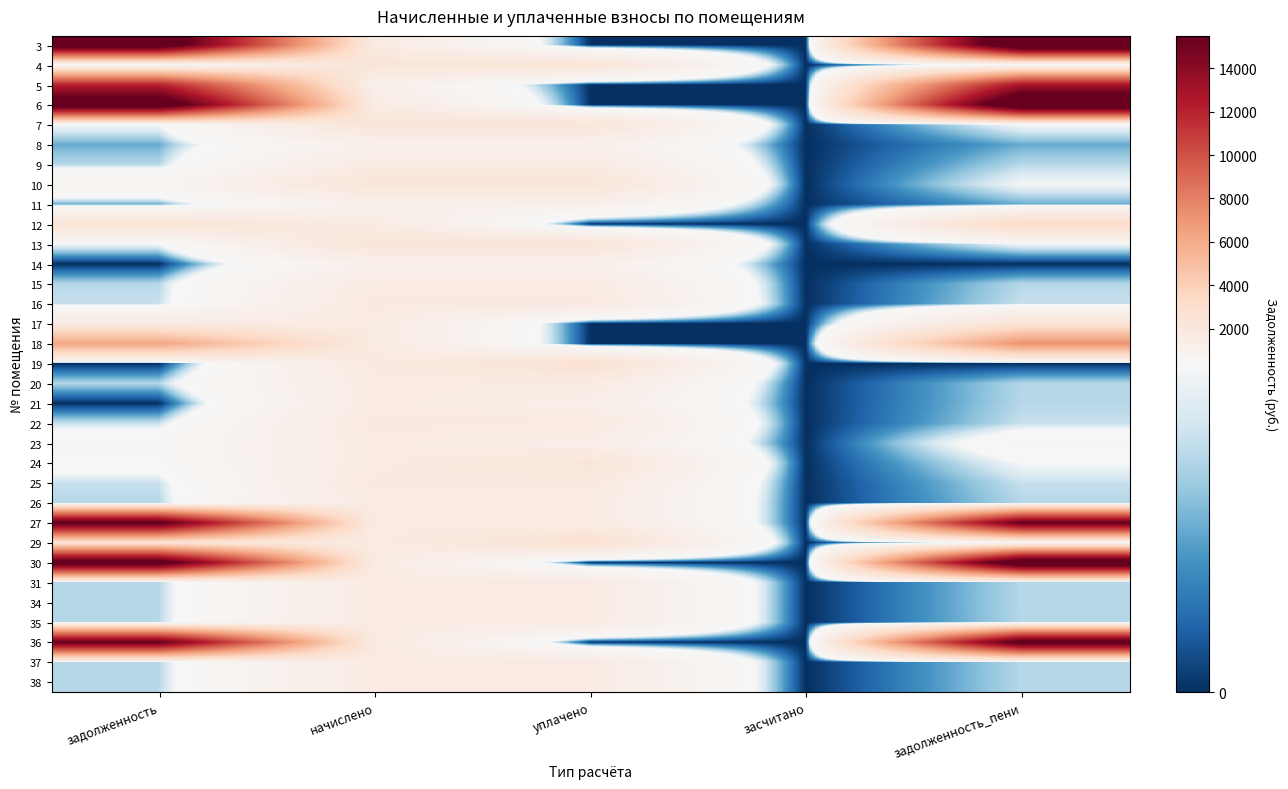

Rank the series at уплачено from highest to lowest value.

29, 19, 4, 7, 10, 13, 24, 25, 16, 22, 15, 9, 37, 34, 38, 31, 35, 27, 26, 20, 21, 23, 11, 14, 8, 3, 5, 6, 12, 17, 18, 30, 36